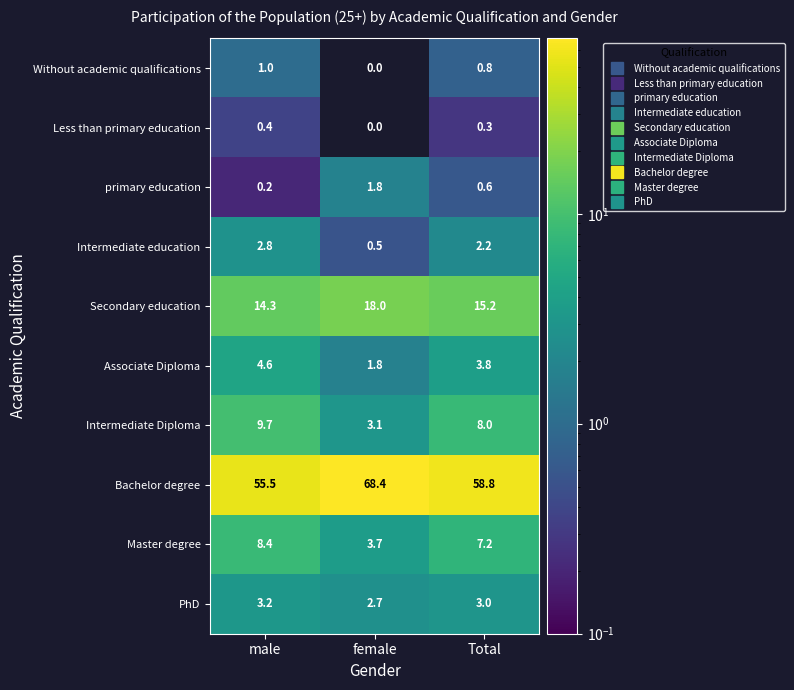

Reading right to left, extract all data points from this chart.

Without academic qualifications: 0.8	0.0	1.0
Less than primary education: 0.3	0.0	0.4
primary education: 0.6	1.8	0.2
Intermediate education: 2.2	0.5	2.8
Secondary education: 15.2	18.0	14.3
Associate Diploma: 3.8	1.8	4.6
Intermediate Diploma: 8.0	3.1	9.7
Bachelor degree: 58.8	68.4	55.5
Master degree: 7.2	3.7	8.4
PhD: 3.0	2.7	3.2